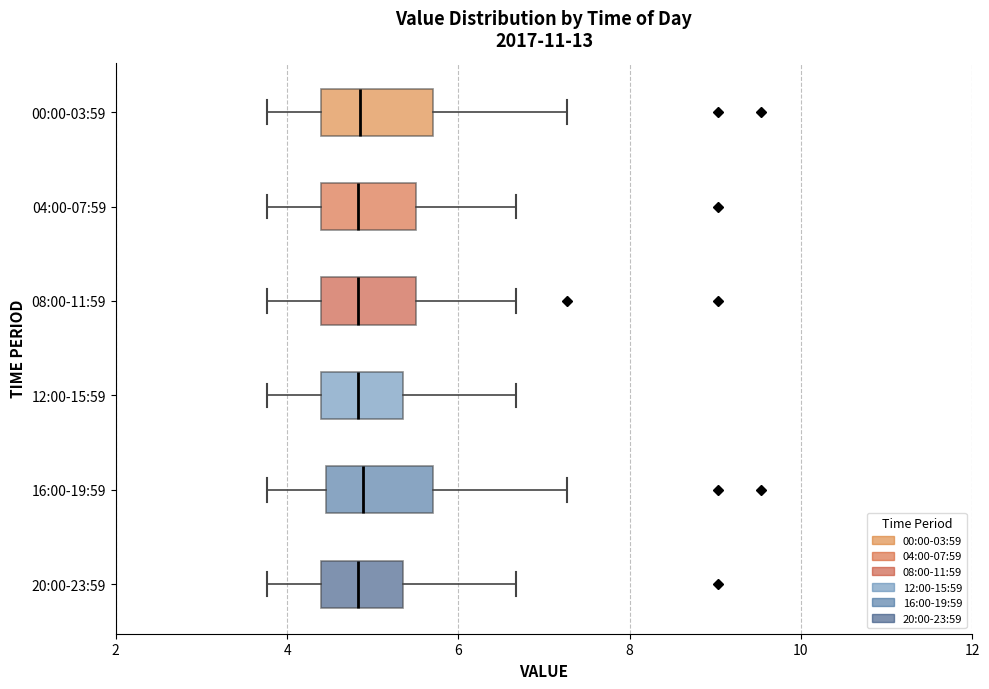

Reading bottom to top, read every box against the x-axis: the position of its median line, the range the box covers, and the ends of its whiskers. The values are not printed on the chart, so give them approximately, as read against the axis.

20:00-23:59: median 4.8, box 4.4 to 5.4, whiskers 3.8 to 6.6
16:00-19:59: median 4.8, box 4.4 to 5.8, whiskers 3.8 to 7.2
12:00-15:59: median 4.8, box 4.4 to 5.4, whiskers 3.8 to 6.6
08:00-11:59: median 4.8, box 4.4 to 5.6, whiskers 3.8 to 6.6
04:00-07:59: median 4.8, box 4.4 to 5.6, whiskers 3.8 to 6.6
00:00-03:59: median 4.8, box 4.4 to 5.8, whiskers 3.8 to 7.2